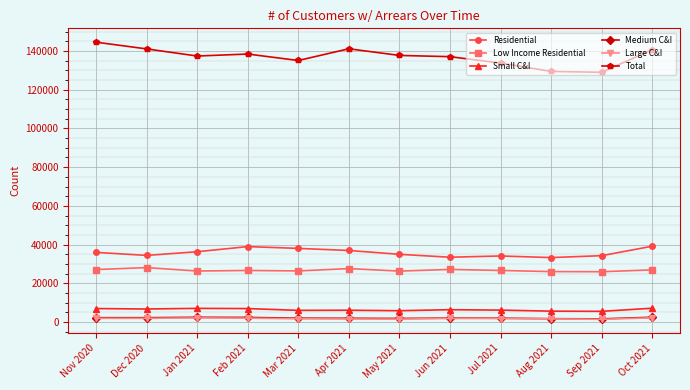

Read the Residential value at Oct 2021, to the nearest 10.

39190